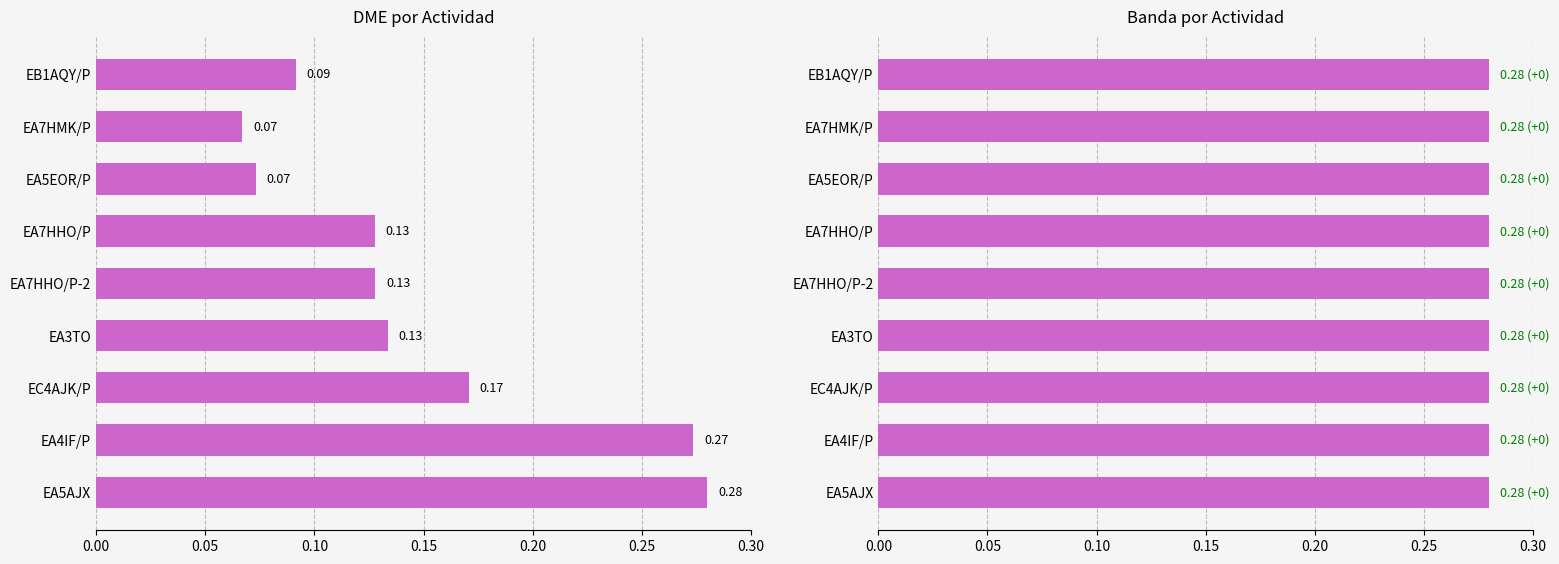

What is the minimum value shown in the chart?

0.1